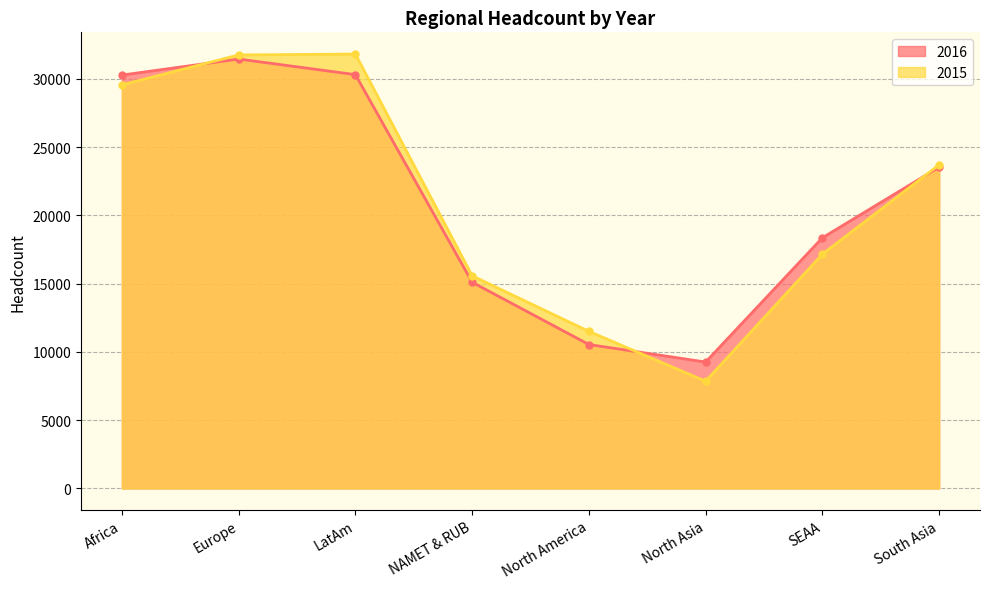

Rank the series at South Asia from highest to lowest value.

2015, 2016